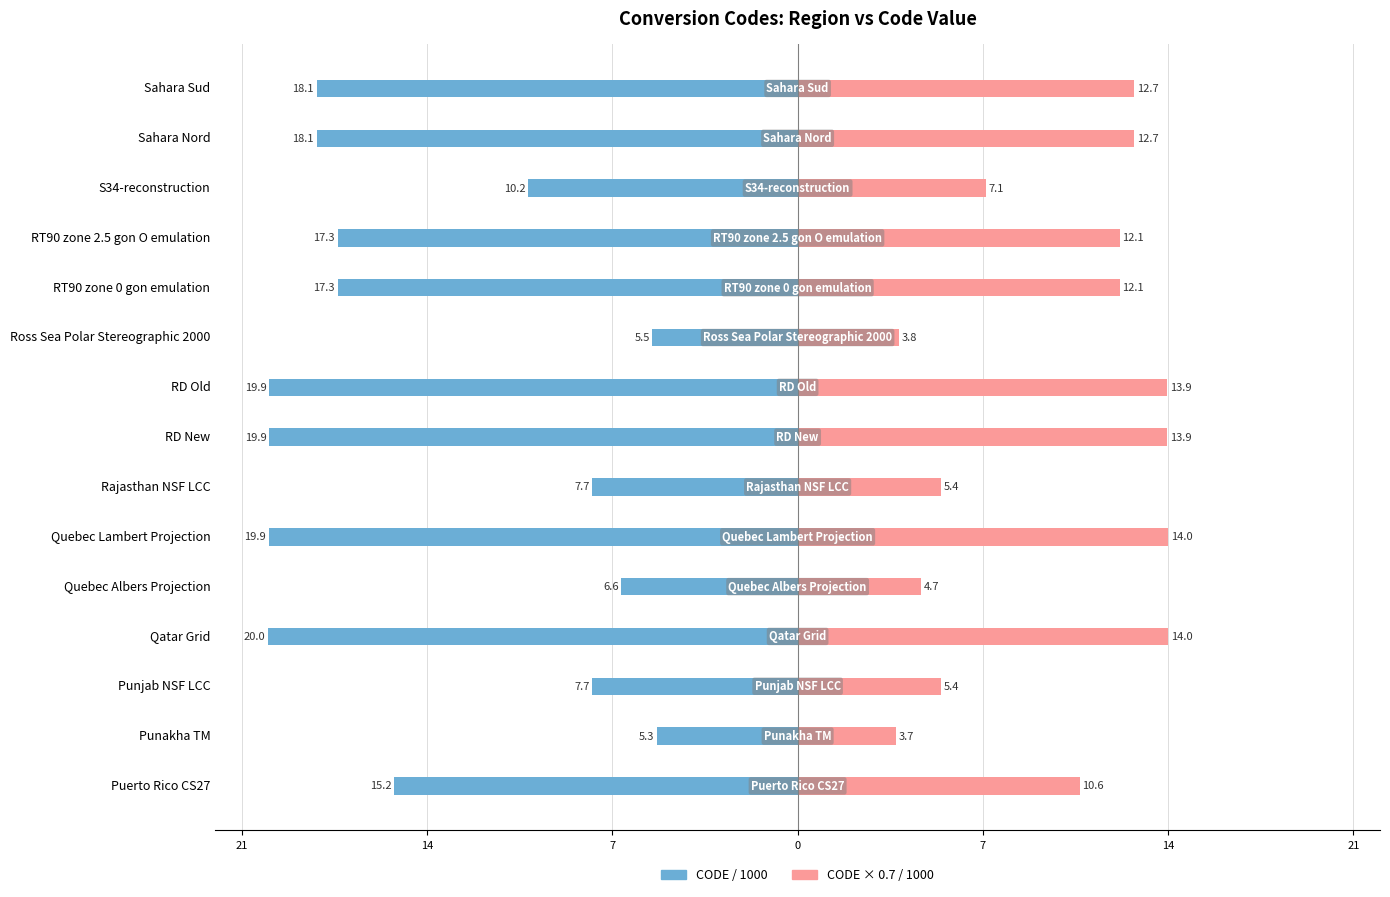

The CODE × 0.7 / 1000 series shows 4.9 at Punakha TM. True or false?

False